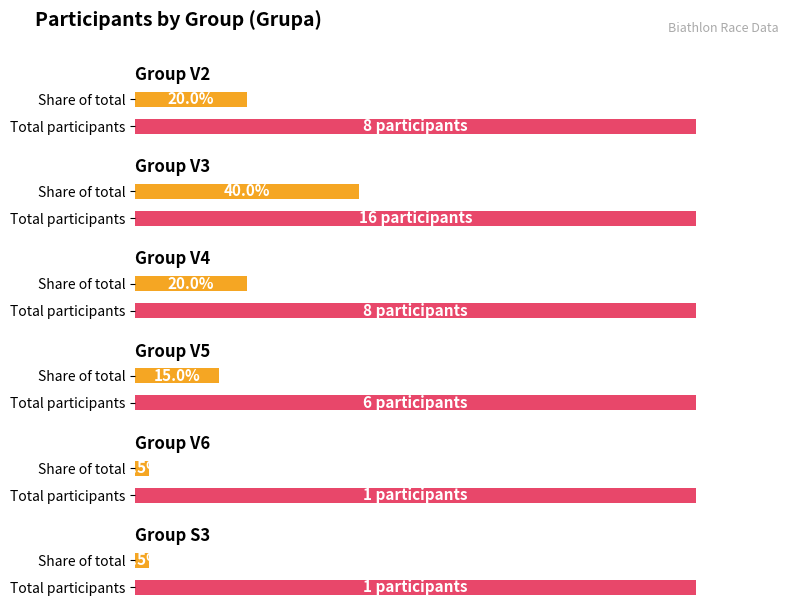

True or false: Total Laps has a value of 25 at V4.

False